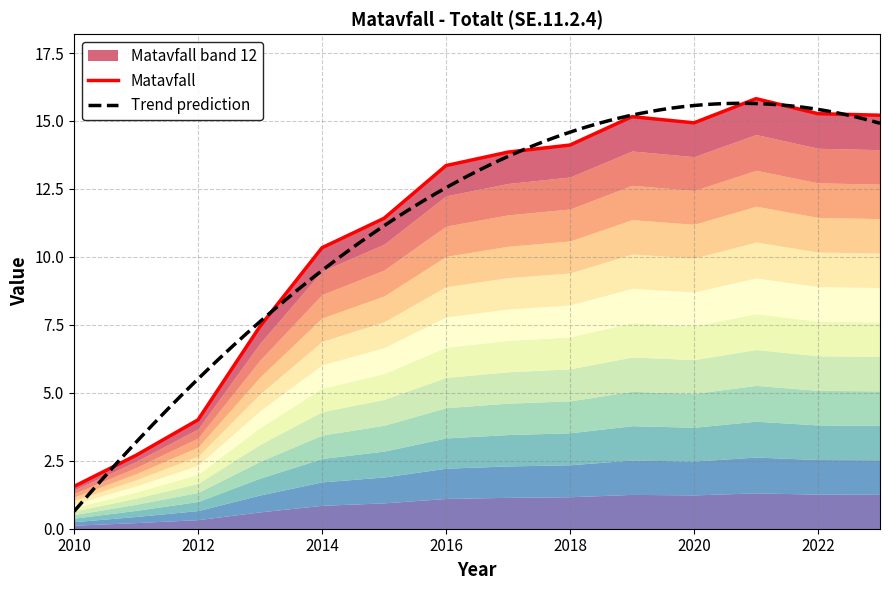

Count the number of values greater than 13.

8